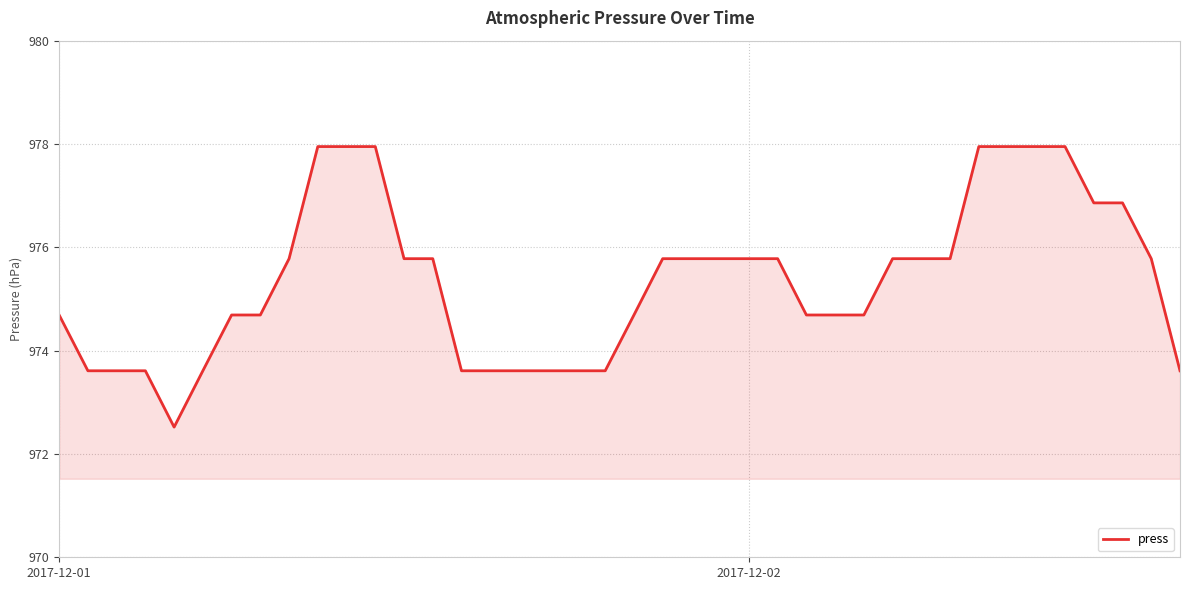

What is the difference between the maximum and minimum values?

5.4